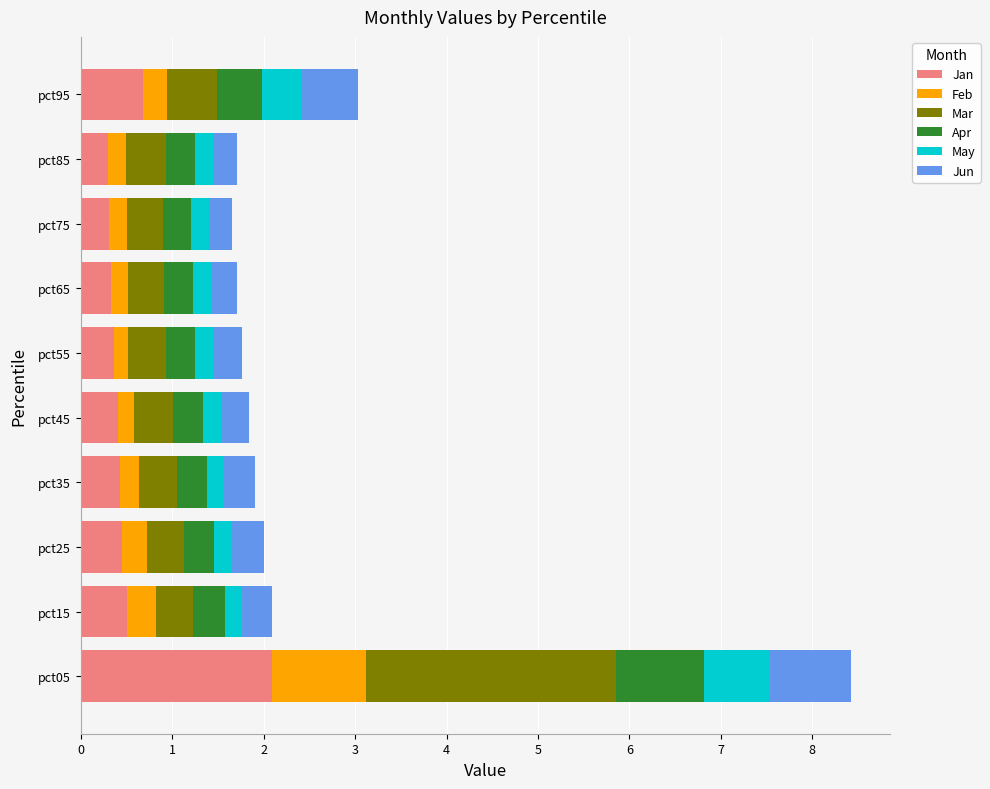

What is the total value across all series at pct15?

2.1